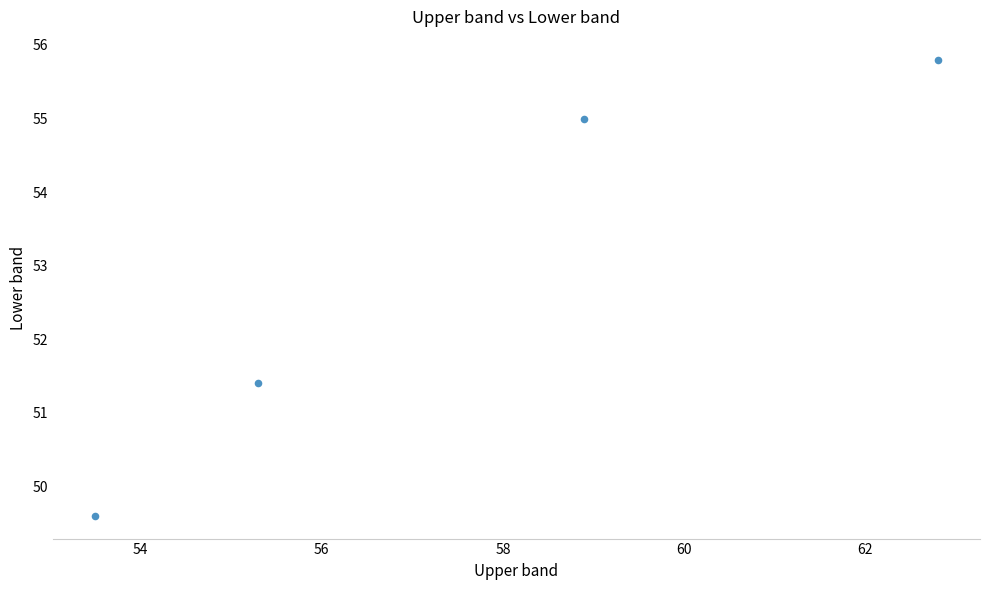

What Y value in the scatter plot is closest to 52?

51.4